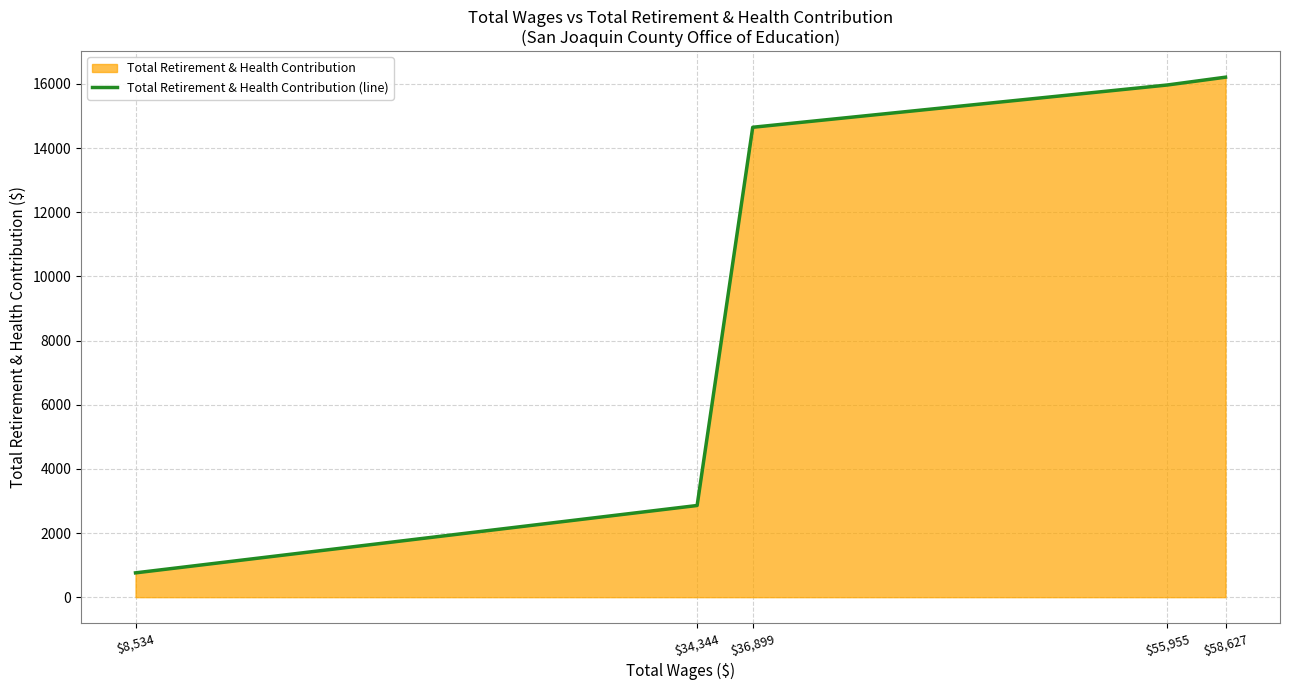

How many data points does each series have?

5